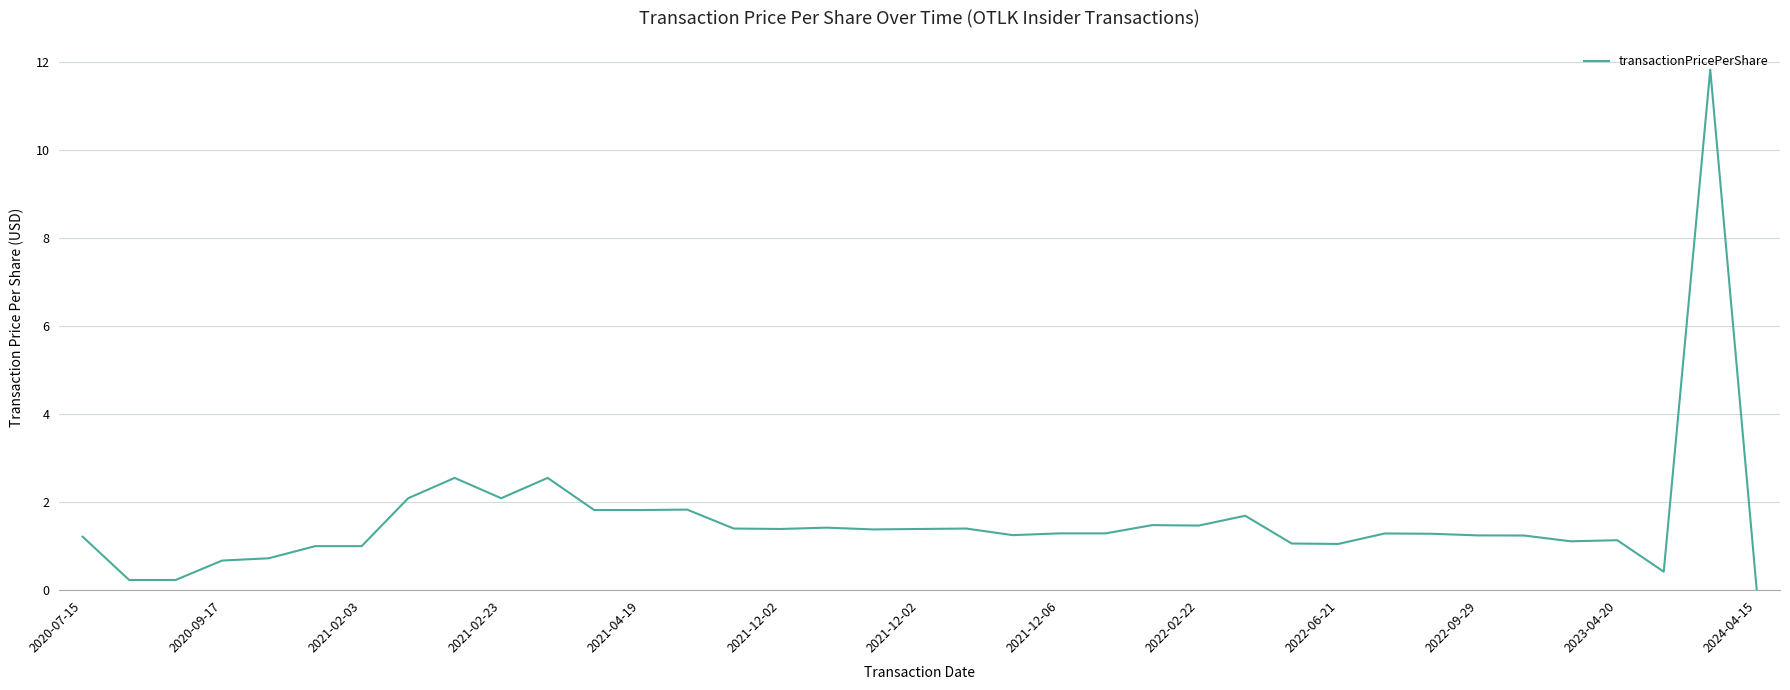

What is the maximum value shown in the chart?

11.8